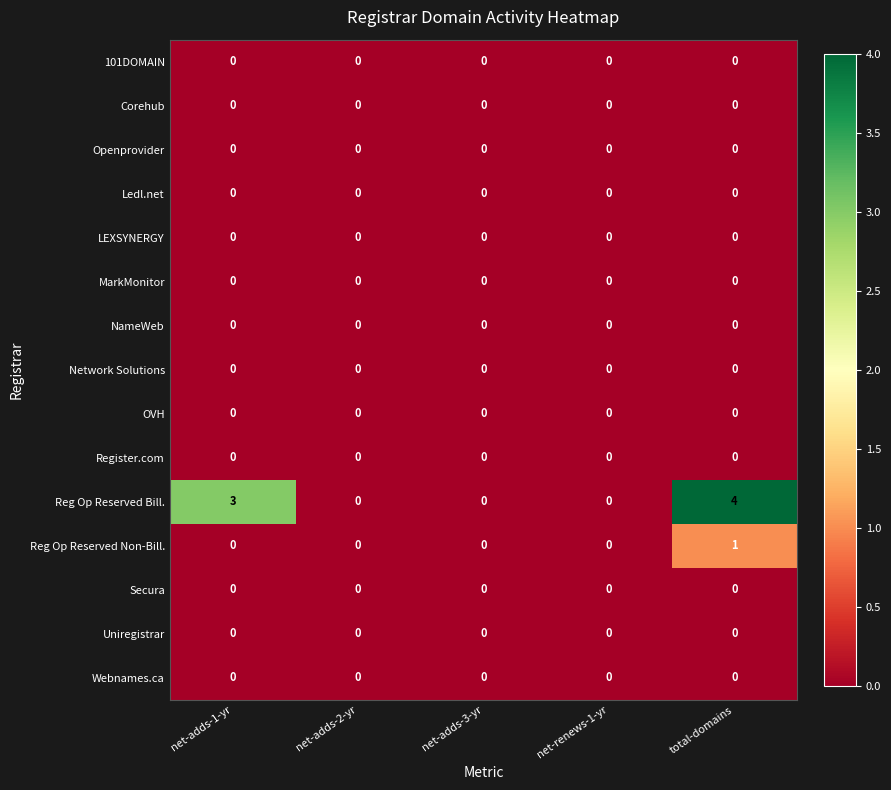

What is the greatest value displayed?

4